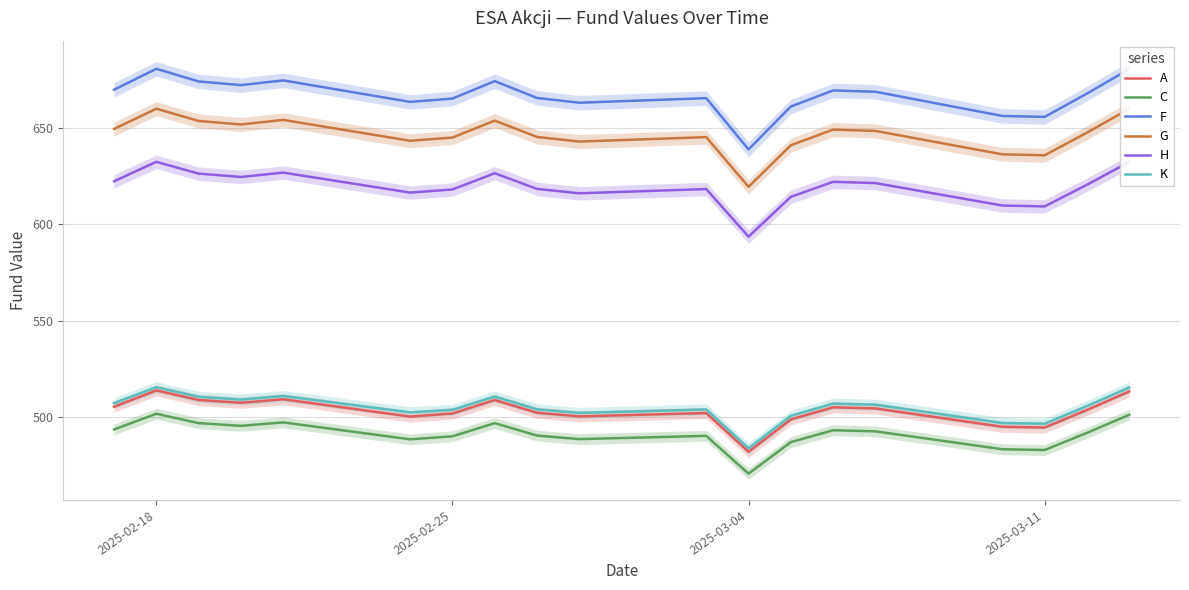

Reading left to right, list all the values displayed in this chart.

A: 505.4	513.9	508.9	507.4	509.3	500.3	501.9	508.9	502.3	500.4	502.1	482.1	498.8	505.1	504.5	495.0	494.6	503.7	513.3
C: 493.6	501.8	496.9	495.5	497.3	488.5	490.1	496.9	490.4	488.6	490.3	470.7	487.1	493.2	492.6	483.4	483.0	491.8	501.2
F: 669.7	680.6	674.0	672.1	674.6	663.4	665.1	674.2	665.5	663.0	665.4	638.8	661.0	669.4	668.7	656.1	655.6	667.7	680.5
G: 649.4	659.9	653.5	651.7	654.1	643.3	644.9	653.7	645.2	642.9	645.1	619.4	640.9	649.0	648.4	636.2	635.8	647.5	659.8
H: 622.3	632.3	626.2	624.5	626.8	616.4	618.0	626.4	618.3	616.0	618.2	593.6	614.2	622.0	621.3	609.7	609.2	620.5	632.3
K: 507.3	515.5	510.5	509.1	510.9	502.5	503.8	510.6	504.0	502.2	504.0	483.9	500.7	507.0	506.4	497.0	496.6	505.7	515.4